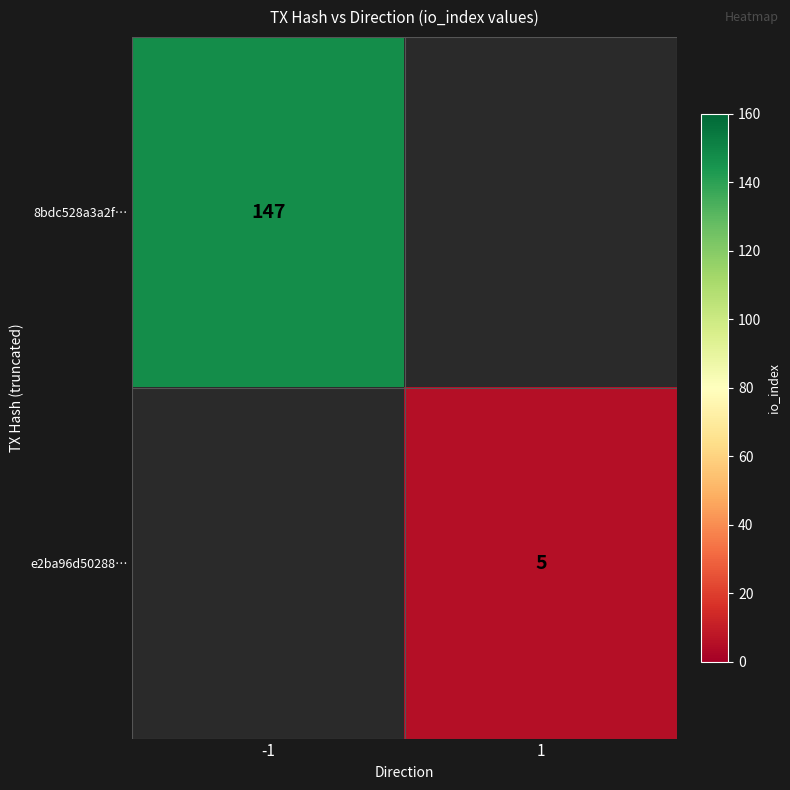

The value of e2ba96d50288… at 1 is 8. True or false?

False